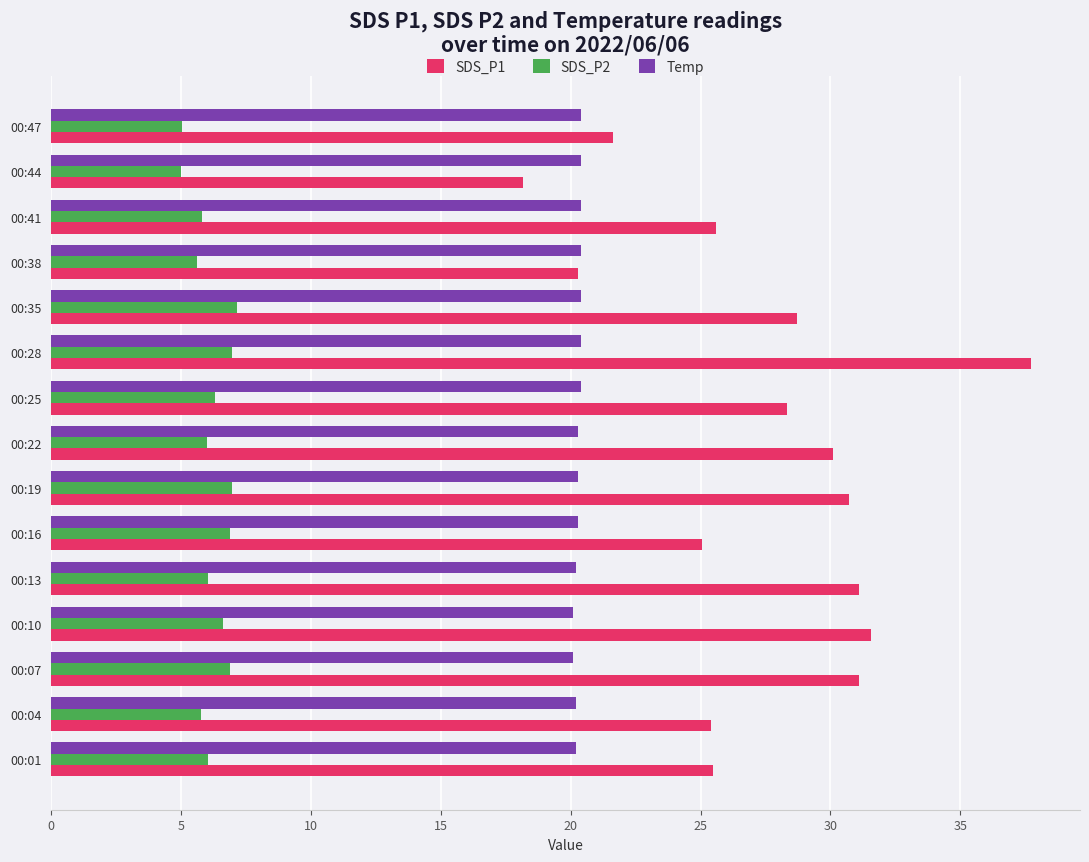

What is the spread (max minus min) of values at 00:22?

24.1